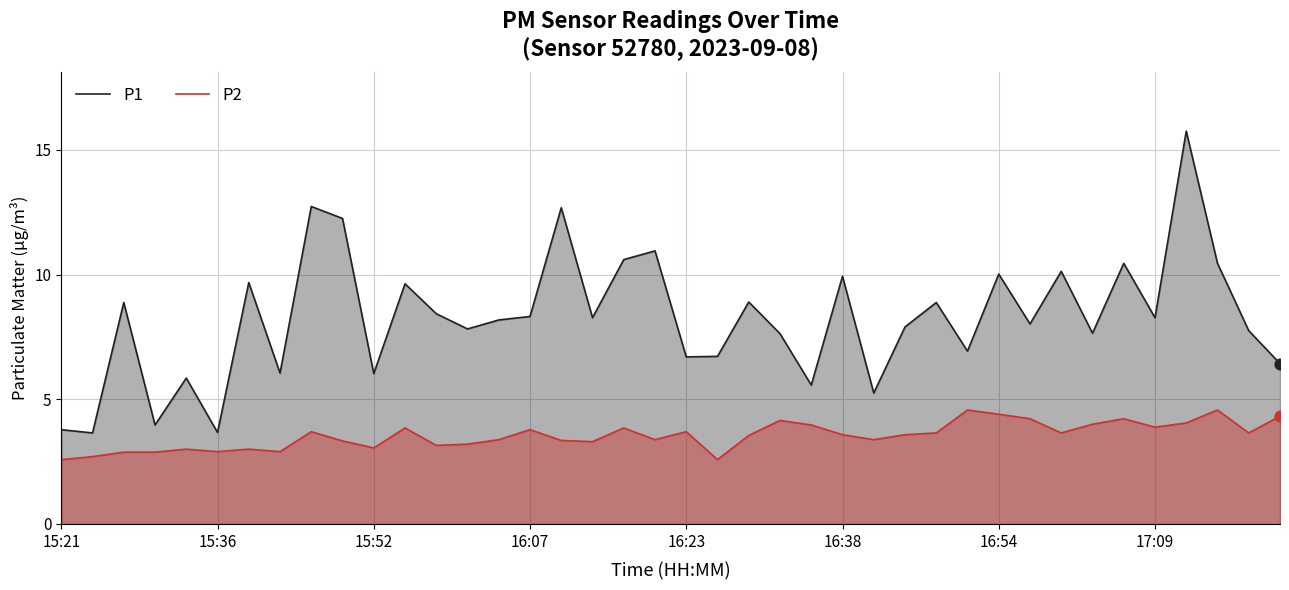

What are all the series names shown in the legend?

P1, P2